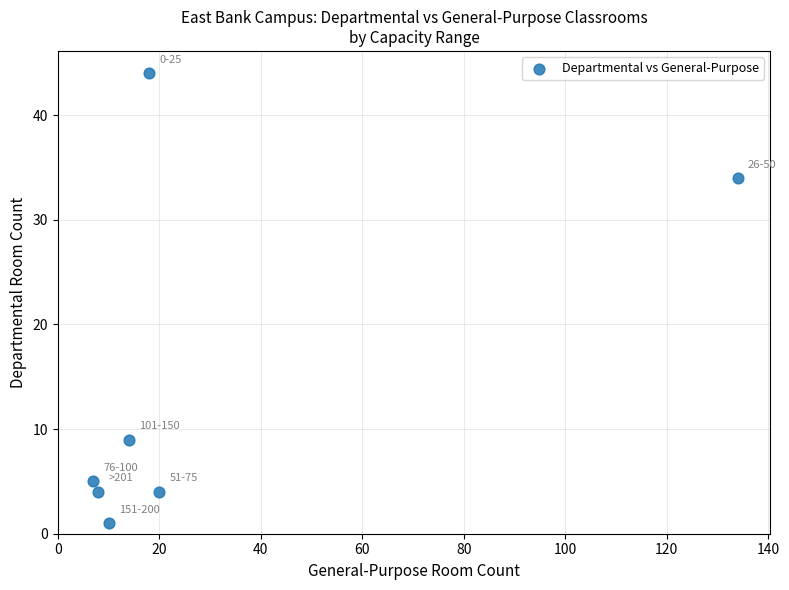

What Y value in the scatter plot is closest to 22?

34